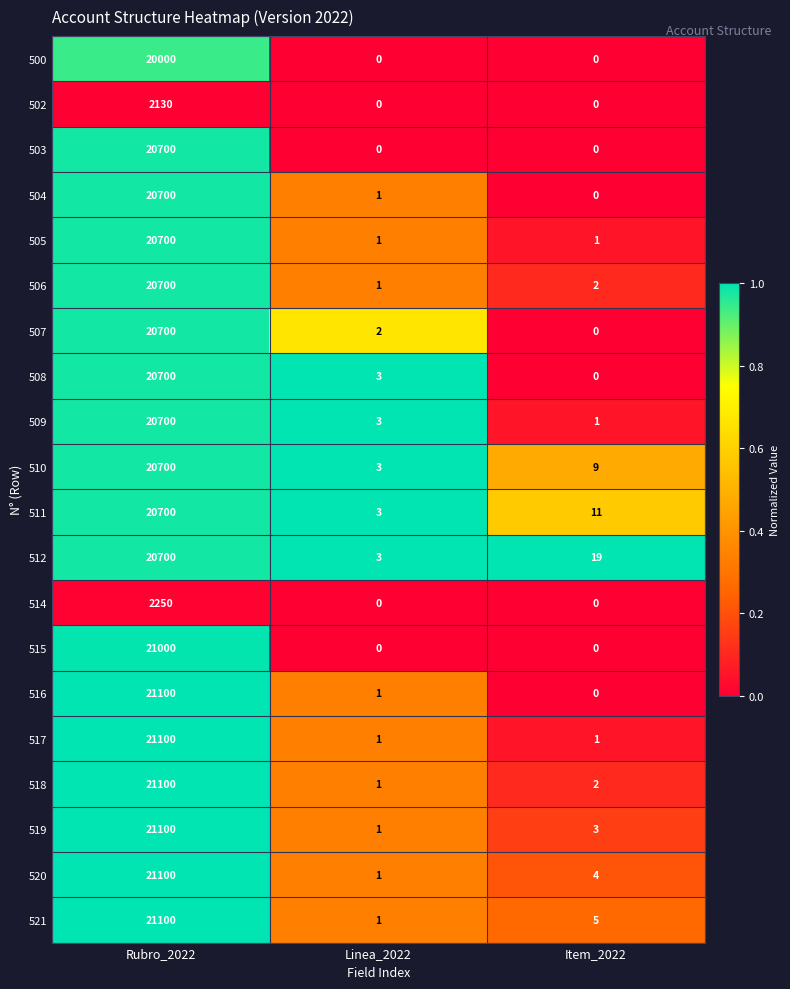

At how many categories does at least one series exceed 0?

3